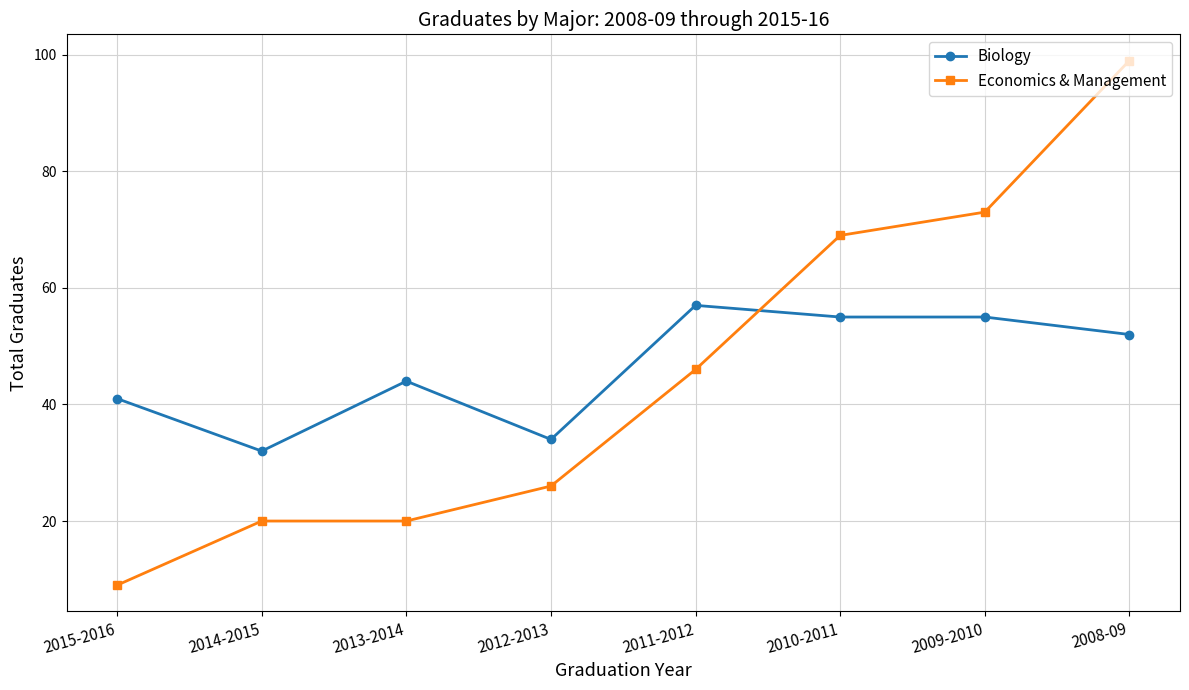

True or false: Biology and Economics & Management intersect in this chart.

True